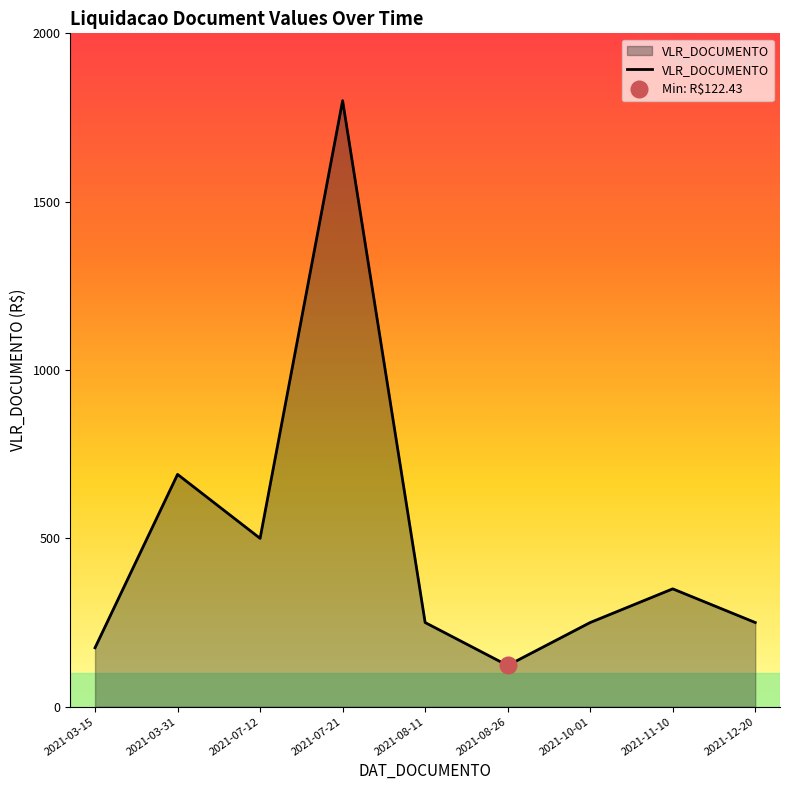

What is the sum of the values at 2021-12-20 and 2021-08-11?

500.0